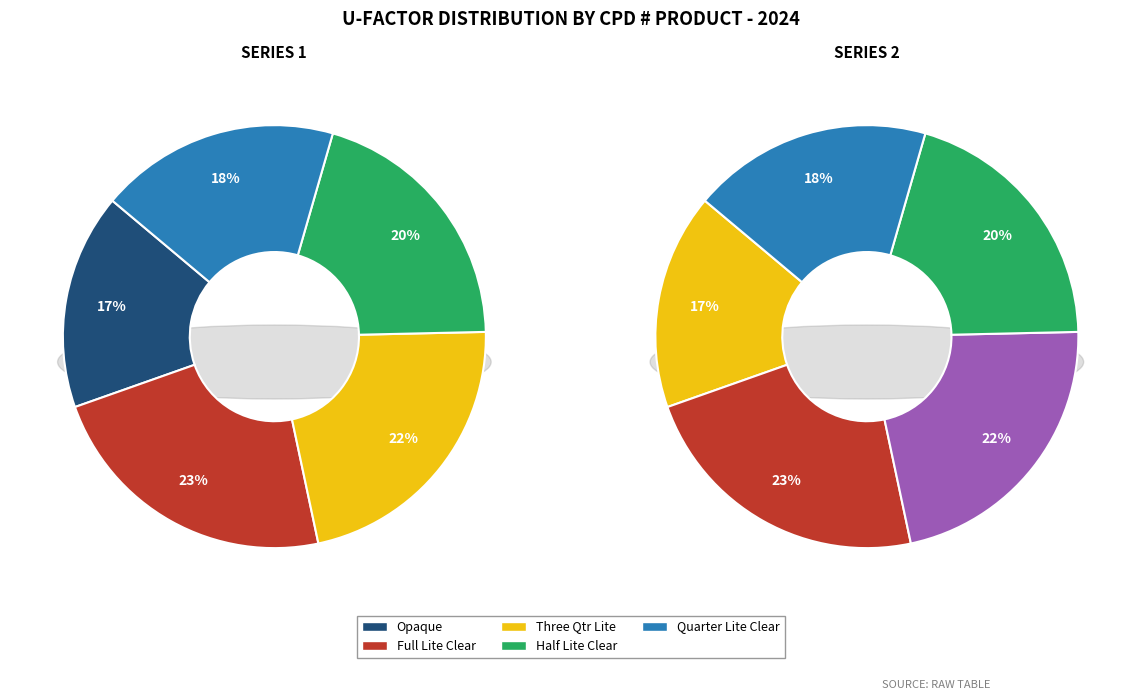

Is CRT-M-5-00004-00001 the majority of the pie?

No